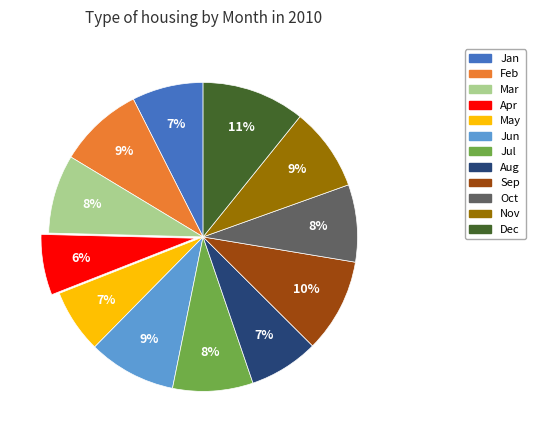

To the nearest percent, what percentage of the pie is Feb?

9%